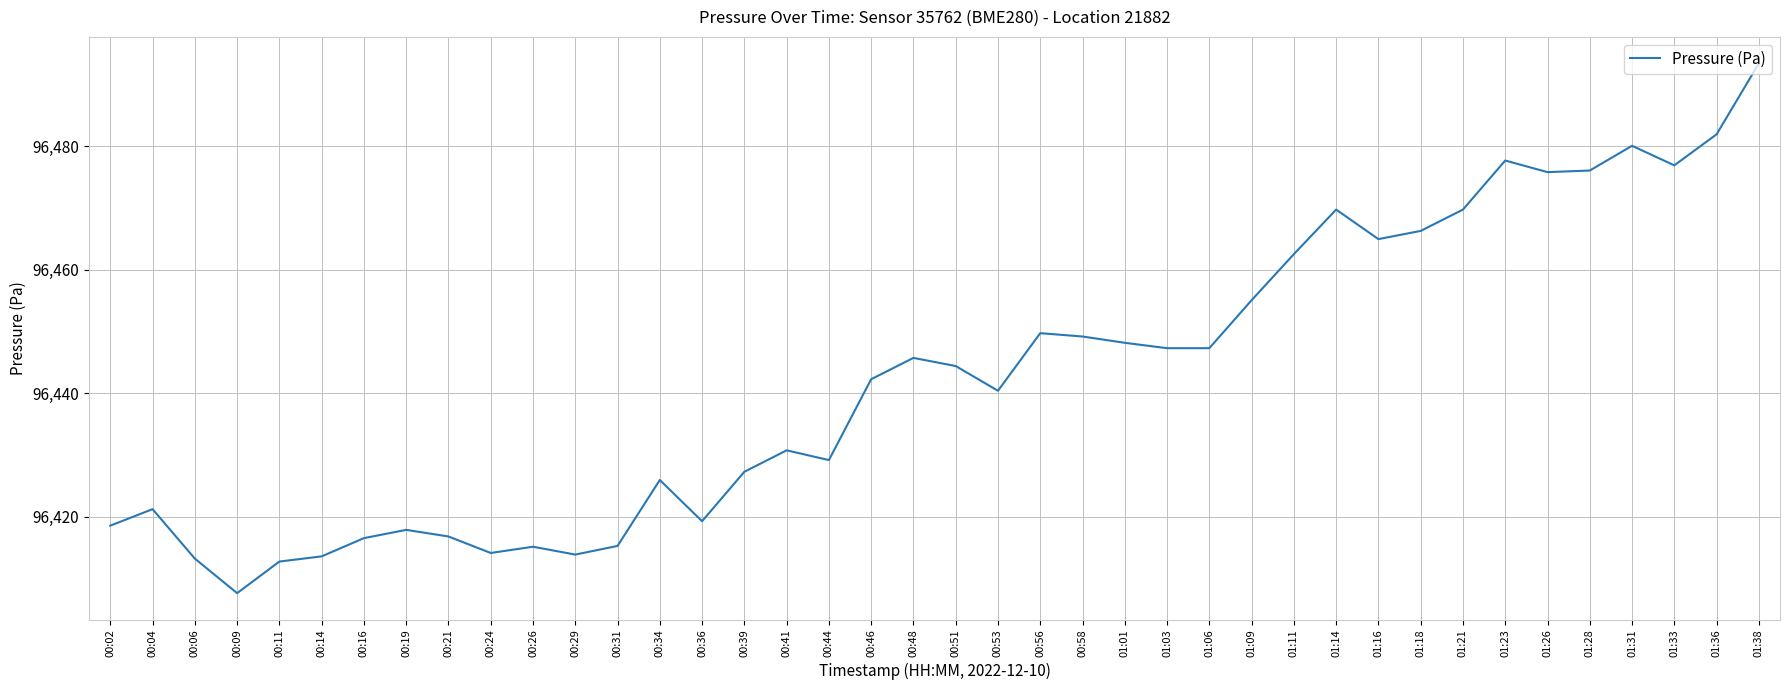

Is it true that the value at 00:48 is 165874.7?

False